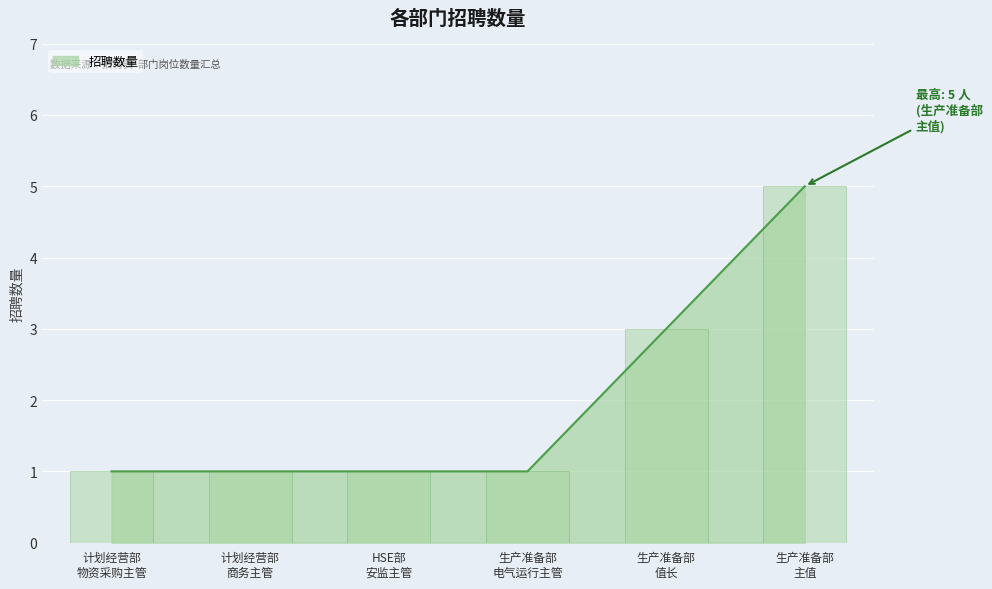

What is the greatest value displayed?

5